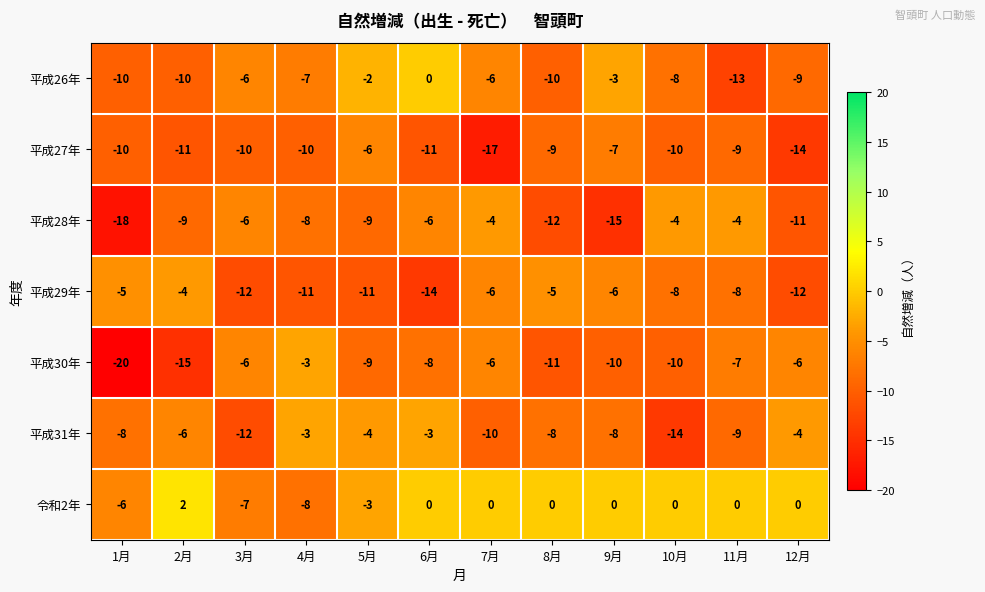

Between 7月 and 12月, which series saw the biggest shift?

平成28年